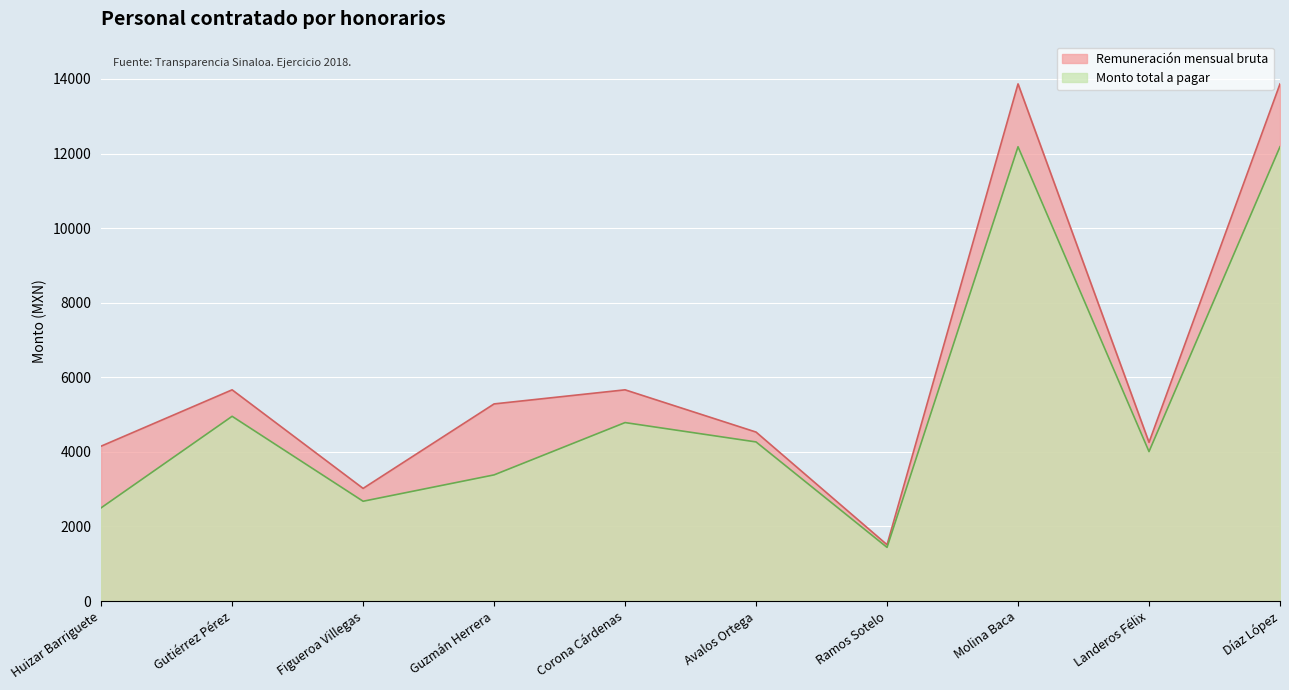

Where does the Monto total a pagar series first go above 4266?

Gutiérrez Pérez